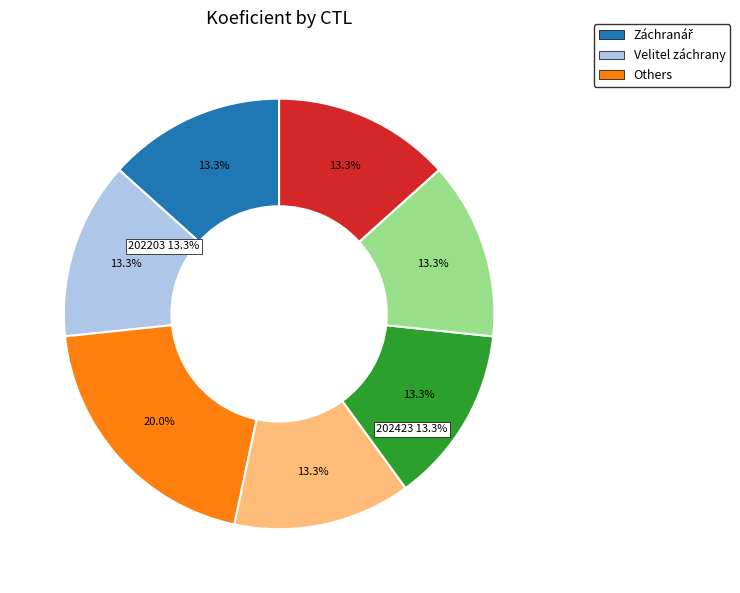

How many segments does this pie chart have?

7